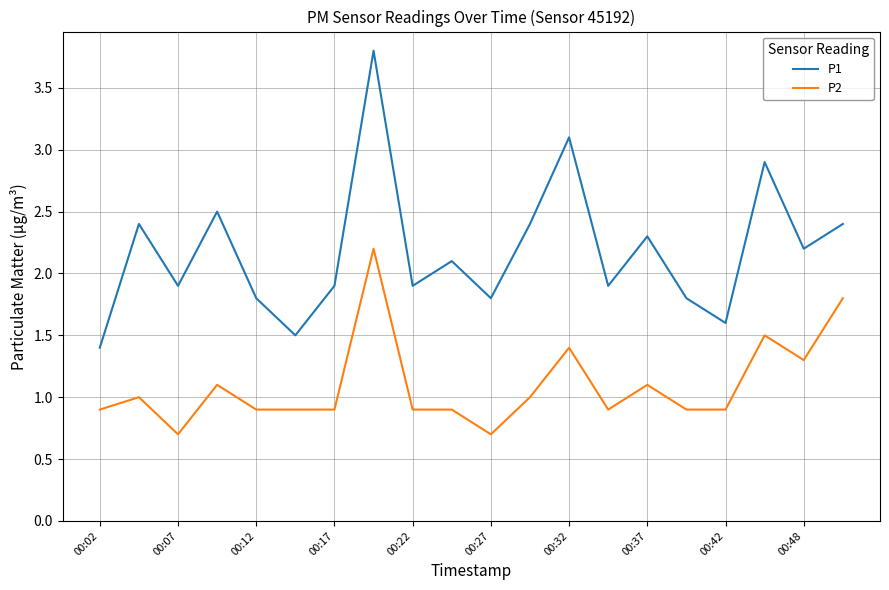

Which series has the largest range (max minus min)?

P1